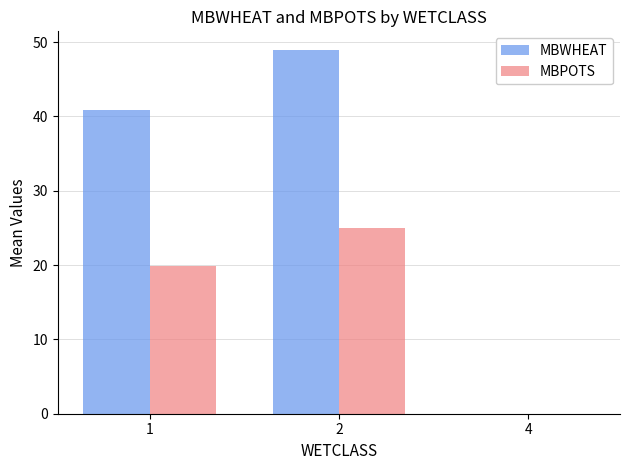

Are the bars grouped side by side (vs. stacked)?

Yes